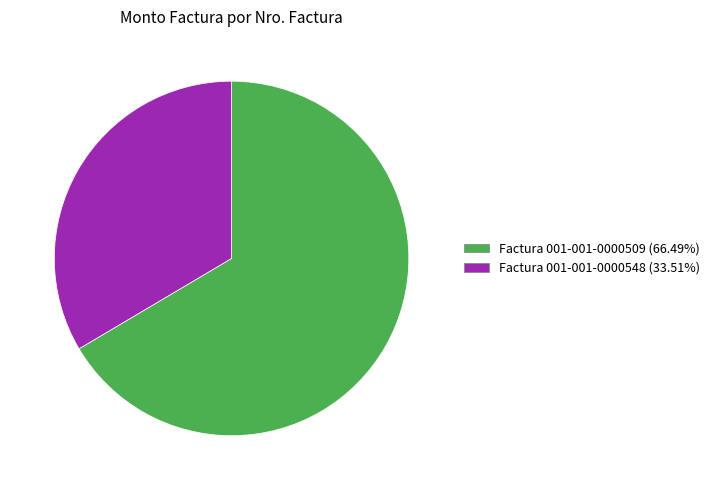

True or false: Factura 001-001-0000548 accounts for 34% of the total.

True